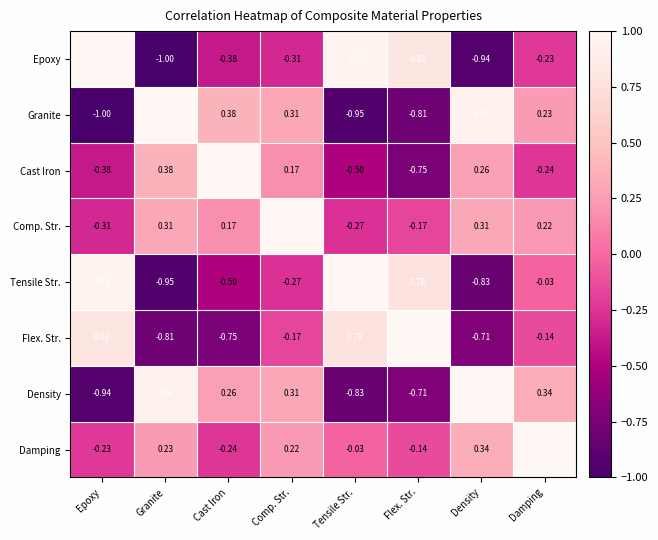

Where does the Granite series first go above 0?

Granite